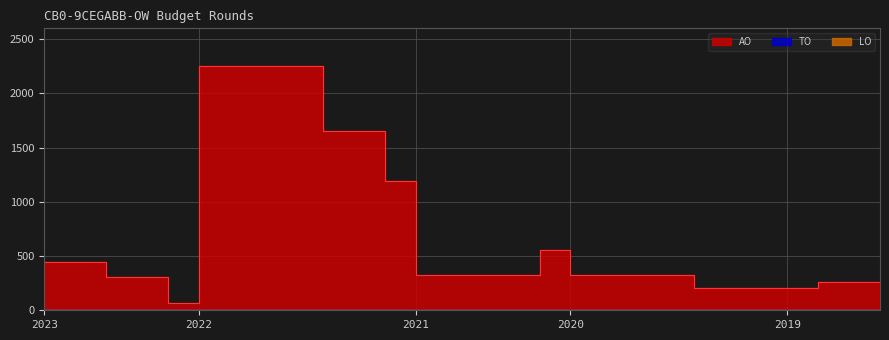

Is it true that LO equals 0 at 2021 1ste aanpassing ontwerp?

True